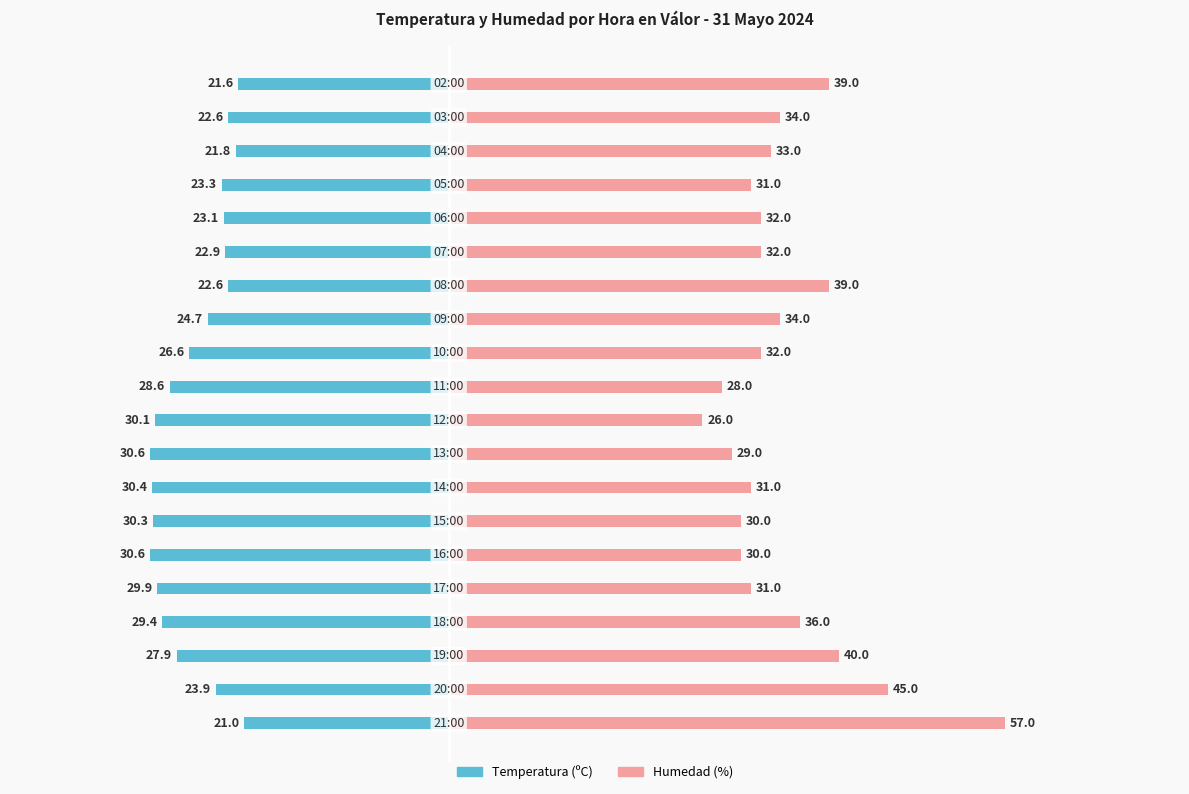

At how many categories does at least one series exceed -29?

20